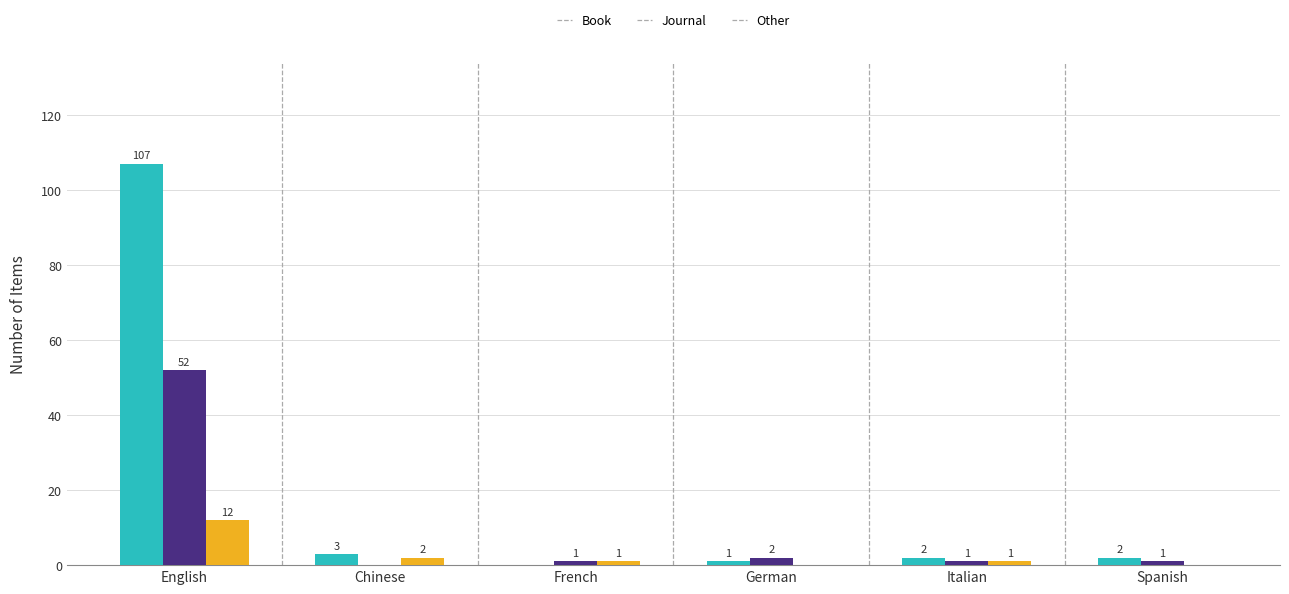

Reading left to right, what are all the values shown in this chart?

Book: English=107	Chinese=3	French=0	German=1	Italian=2	Spanish=2
Journal: English=52	Chinese=0	French=1	German=2	Italian=1	Spanish=1
Other: English=12	Chinese=2	French=1	German=0	Italian=1	Spanish=0